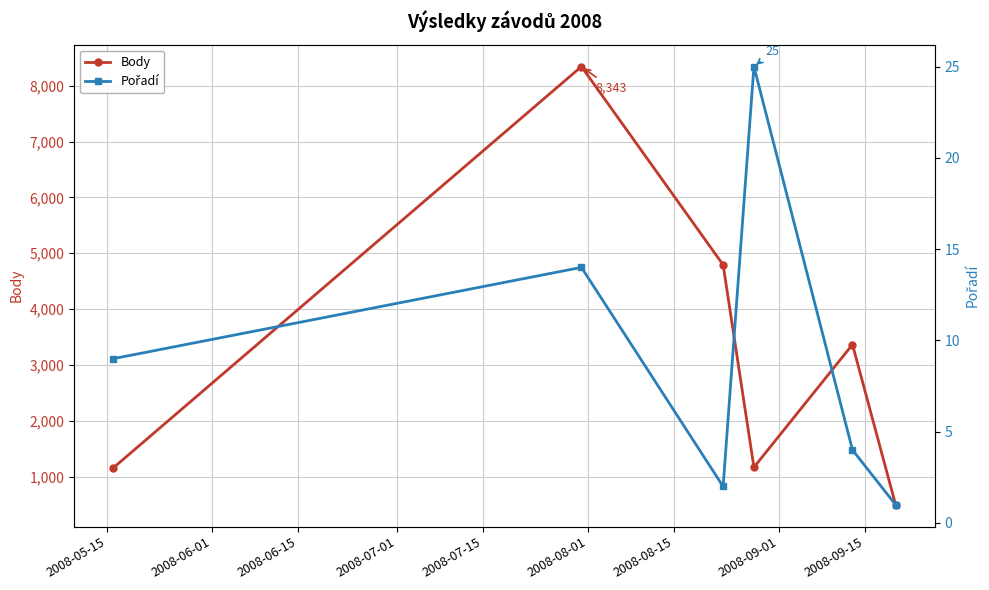

True or false: Pořadí and Body cross at least once.

False